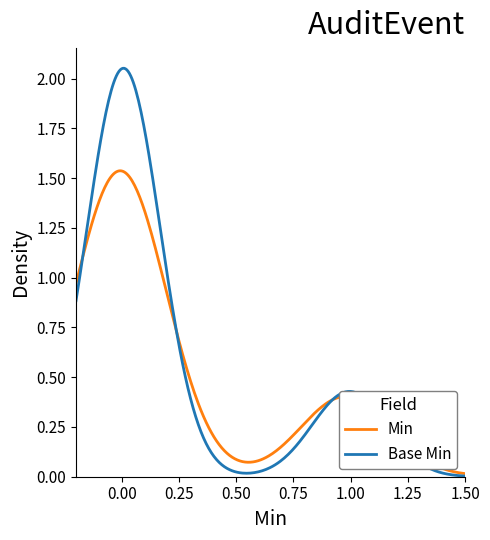

Which series has the largest range (max minus min)?

Base Min